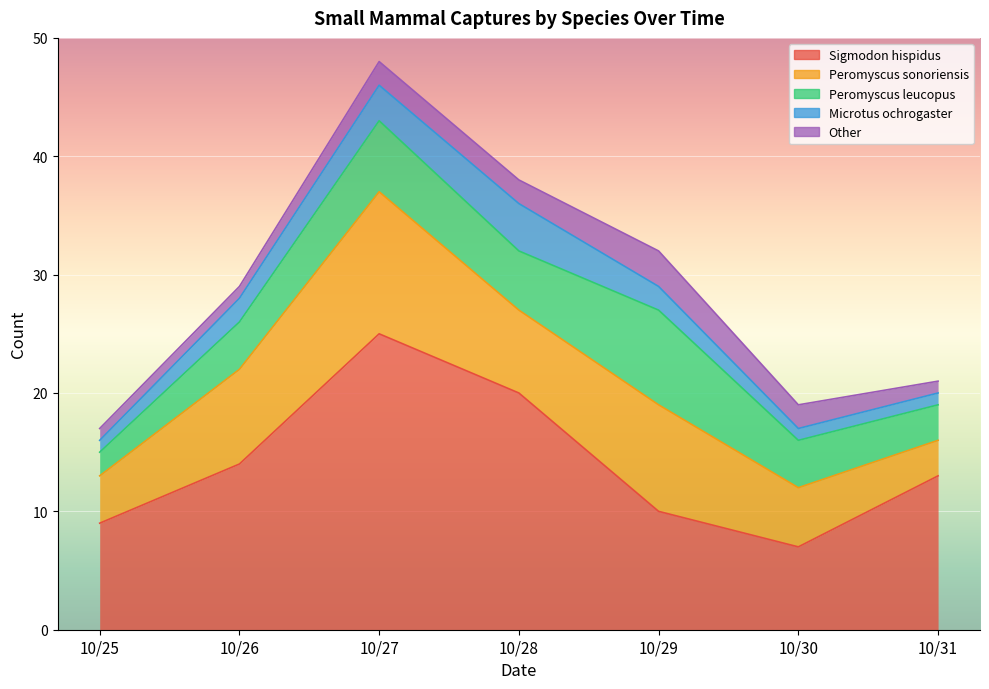

What are all the series names shown in the legend?

Sigmodon hispidus, Peromyscus sonoriensis, Peromyscus leucopus, Microtus ochrogaster, Other